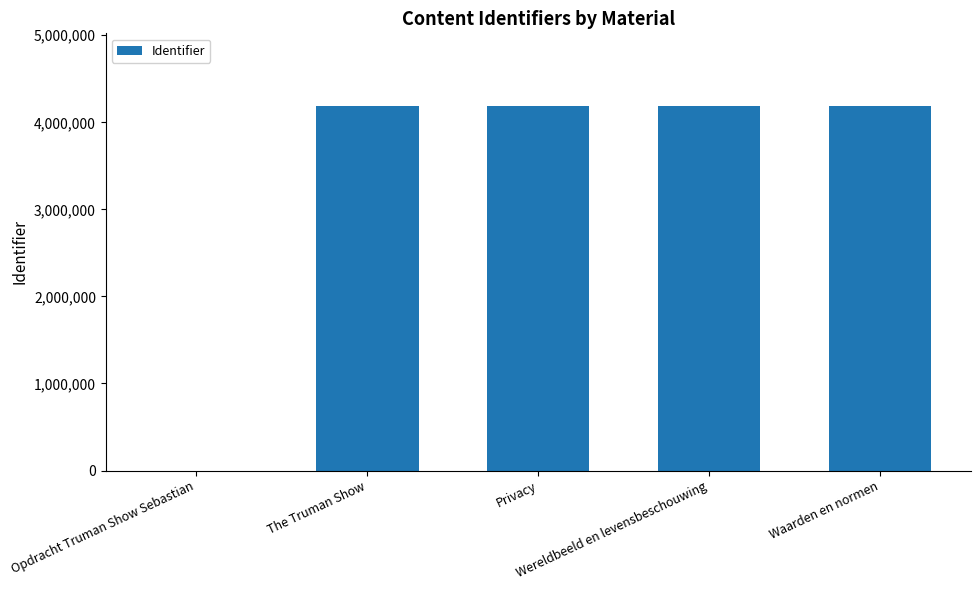

Count the number of categories in the chart.

5